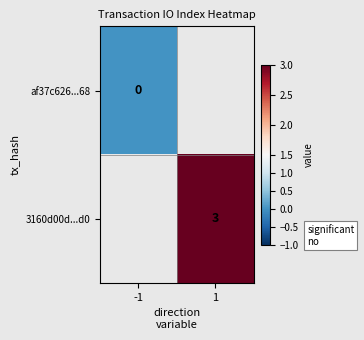

How many data points does each series have?

2